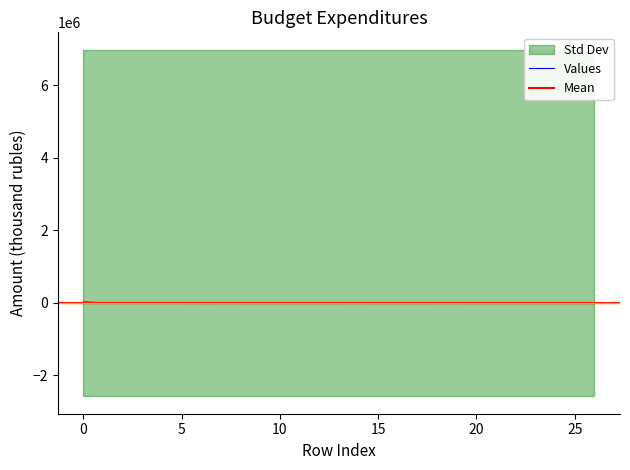

What is the maximum value shown in the chart?

24456.7